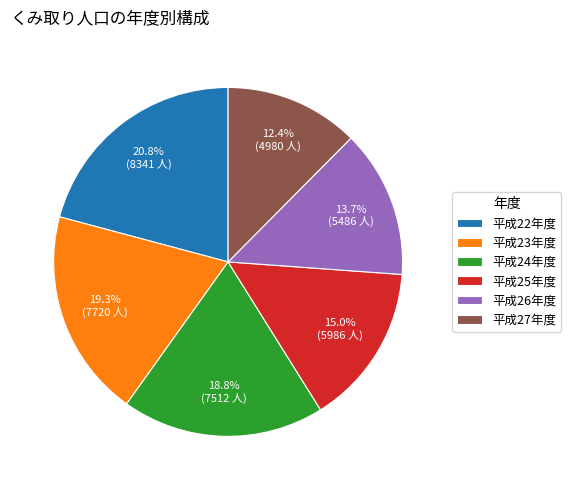

Which slice is the largest?

平成22年度